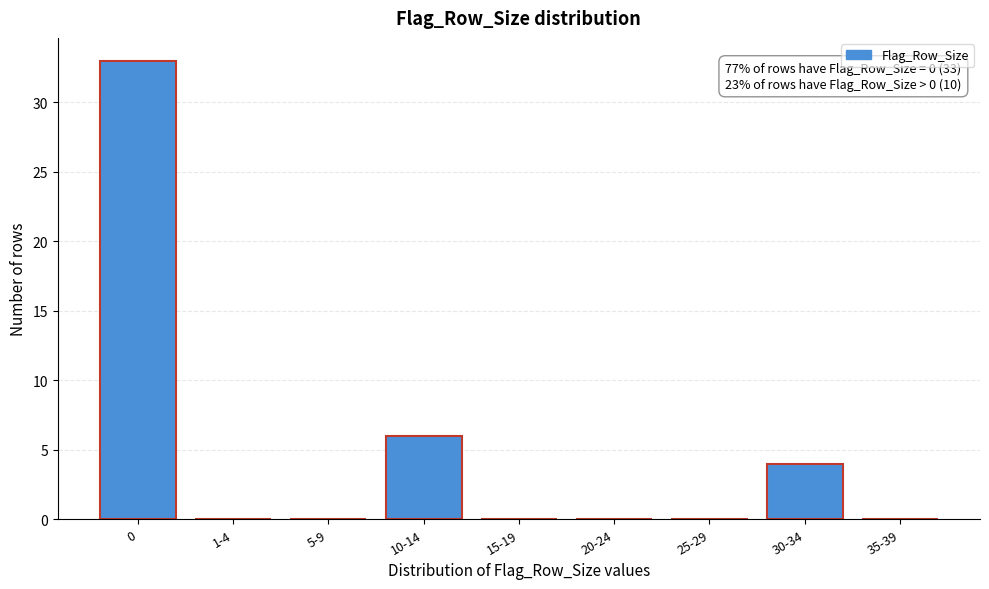

Reading left to right, what are all the values shown in this chart?

0=33	1-4=0	5-9=0	10-14=6	15-19=0	20-24=0	25-29=0	30-34=4	35-39=0